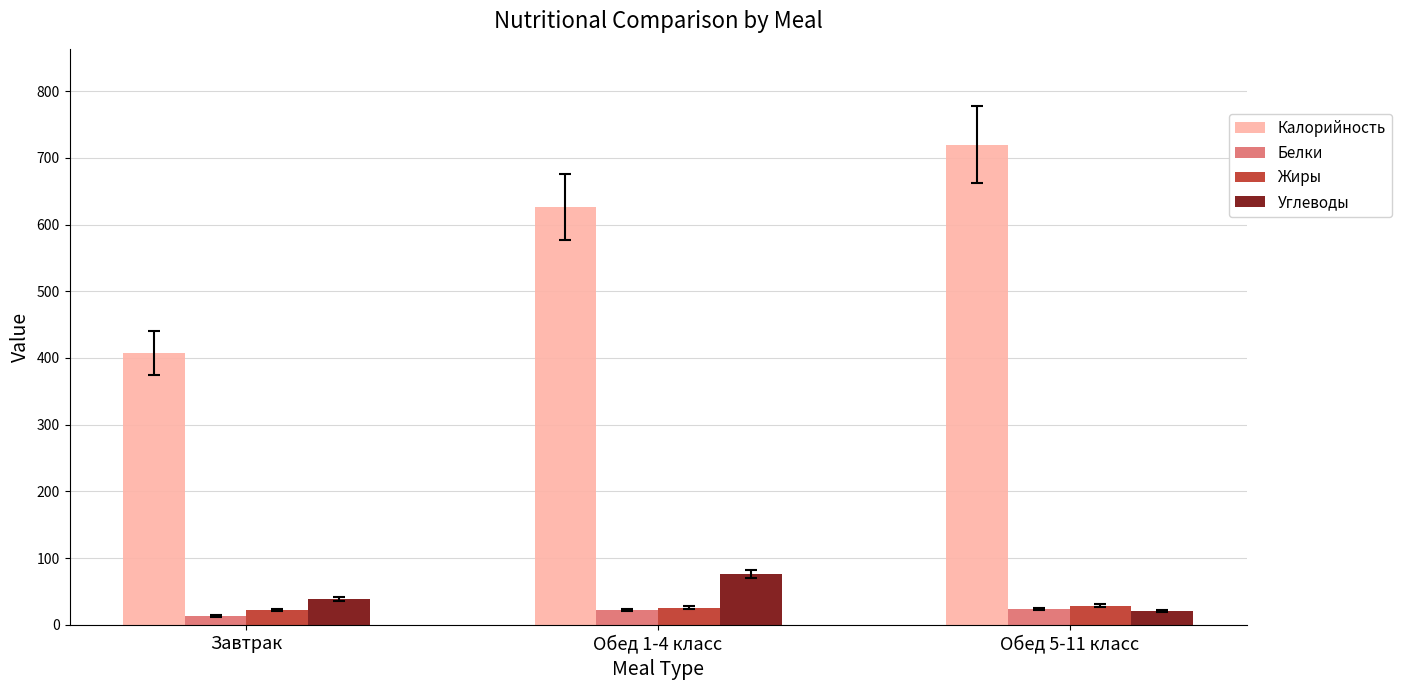

Which label corresponds to the smallest value in the chart?

Завтрак